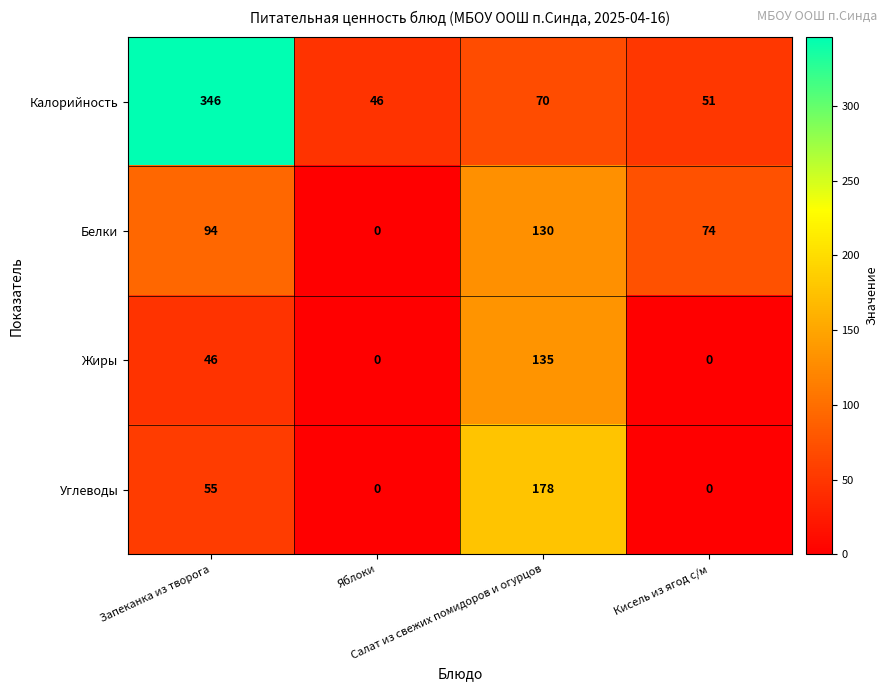

How many values in Белки are above zero?

3